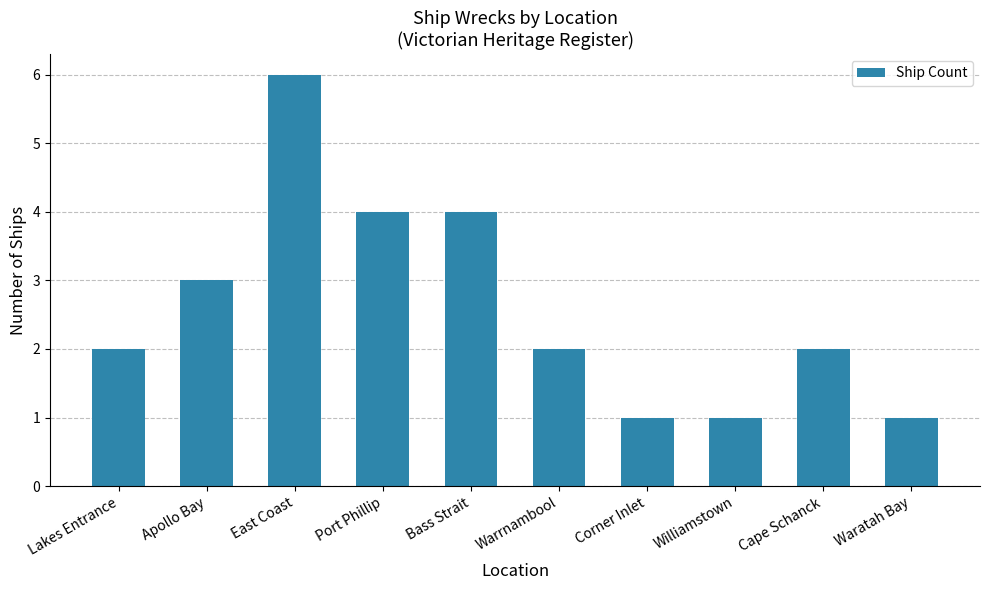

Count the number of data series in this chart.

1